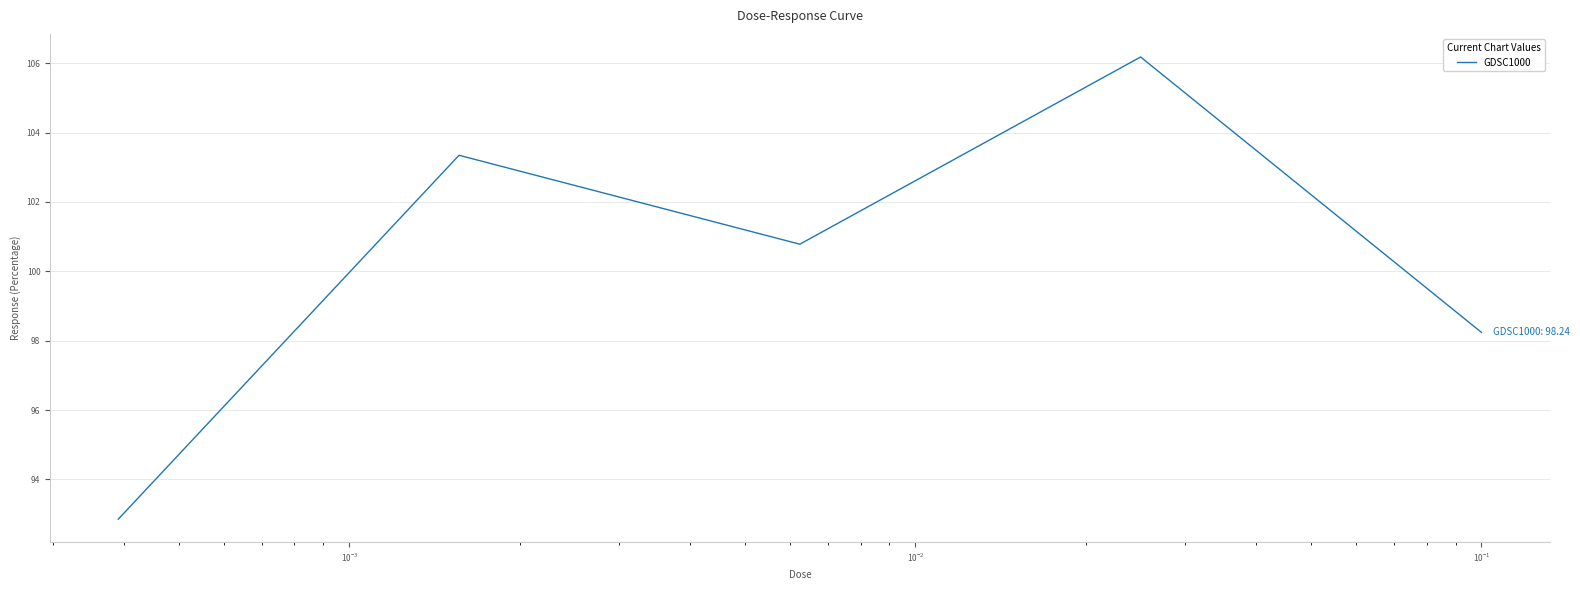

How many categories are shown in the chart?

5